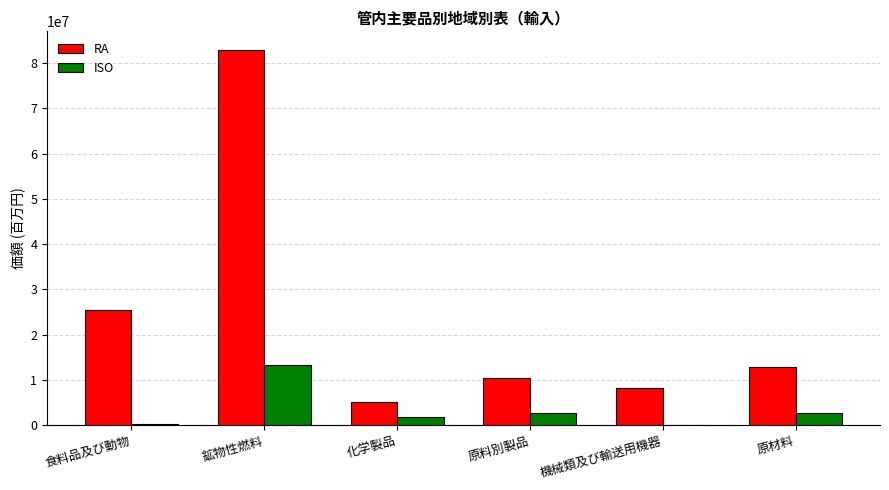

What is the sum of all RA values?

145035216